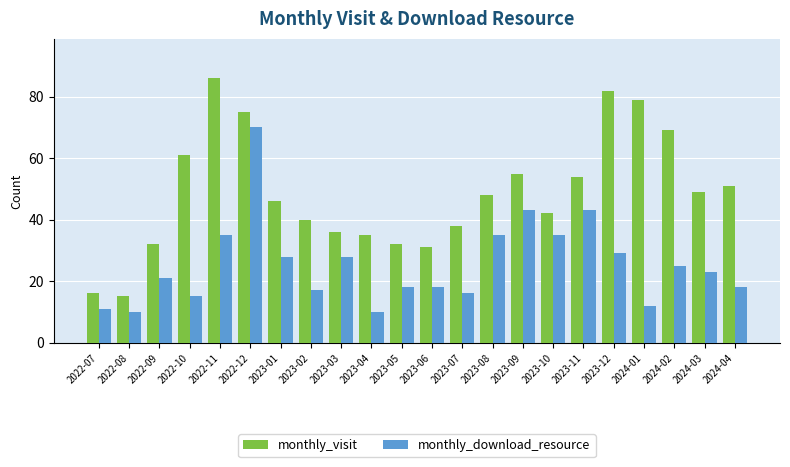

The value of monthly_download_resource at 2024-01 is 12. True or false?

True